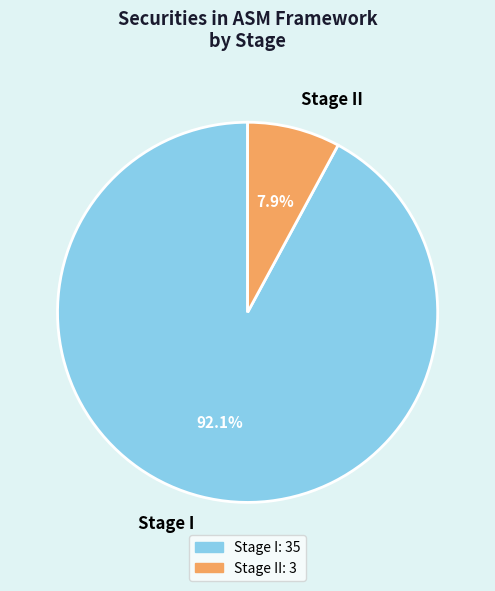

Rank the categories by value from highest to lowest.

Stage I, Stage II